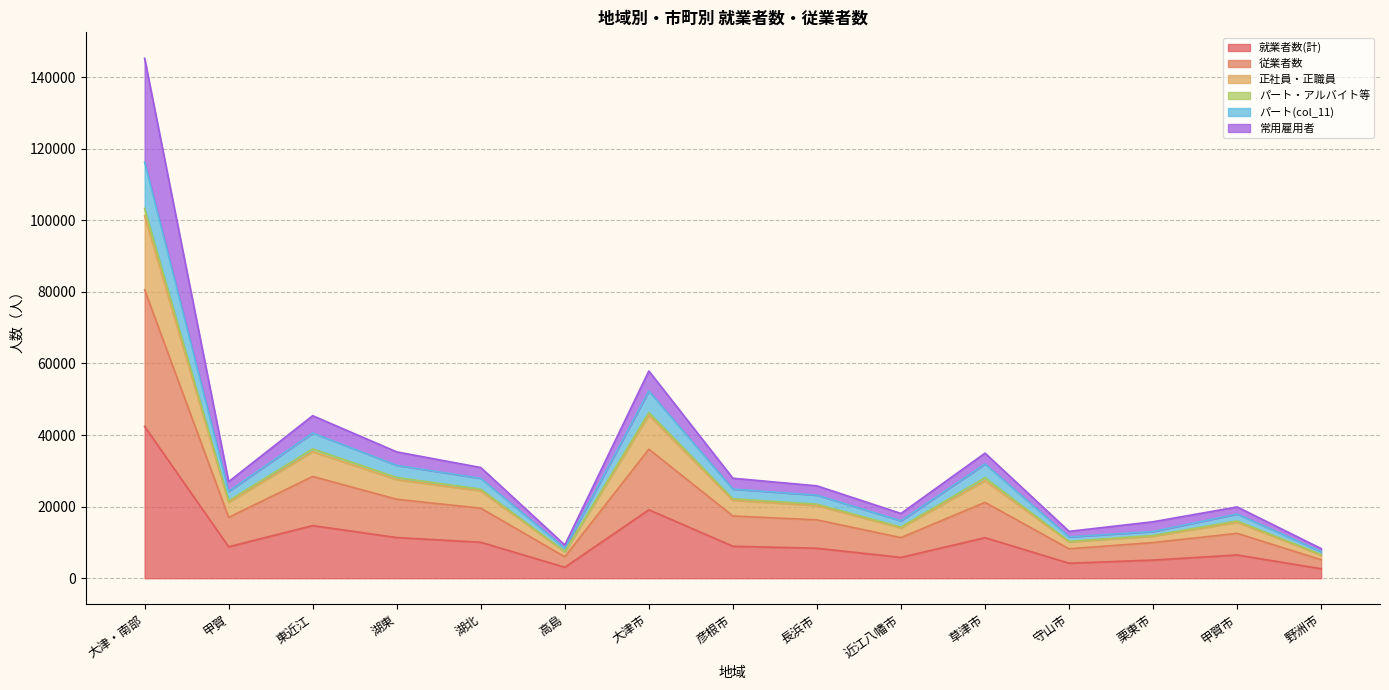

List the labels in order of 正社員・正職員 value, largest first.

大津・南部, 大津市, 東近江, 草津市, 湖東, 湖北, 彦根市, 甲賀, 長浜市, 甲賀市, 近江八幡市, 栗東市, 守山市, 高島, 野洲市